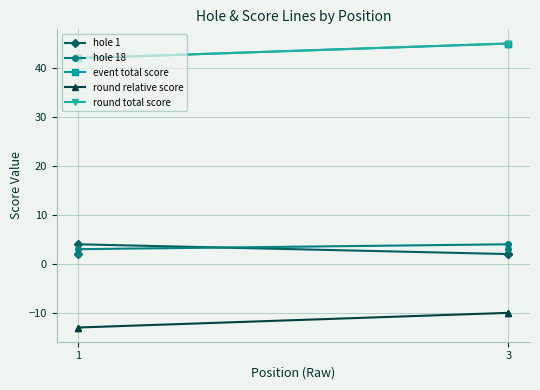

What is the difference between the maximum and minimum values in the hole 1 series?

2